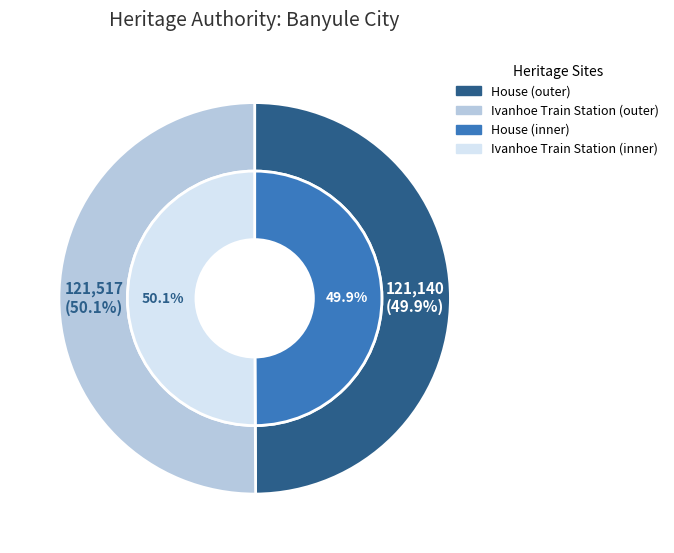

Which category has the smallest portion of the pie?

House